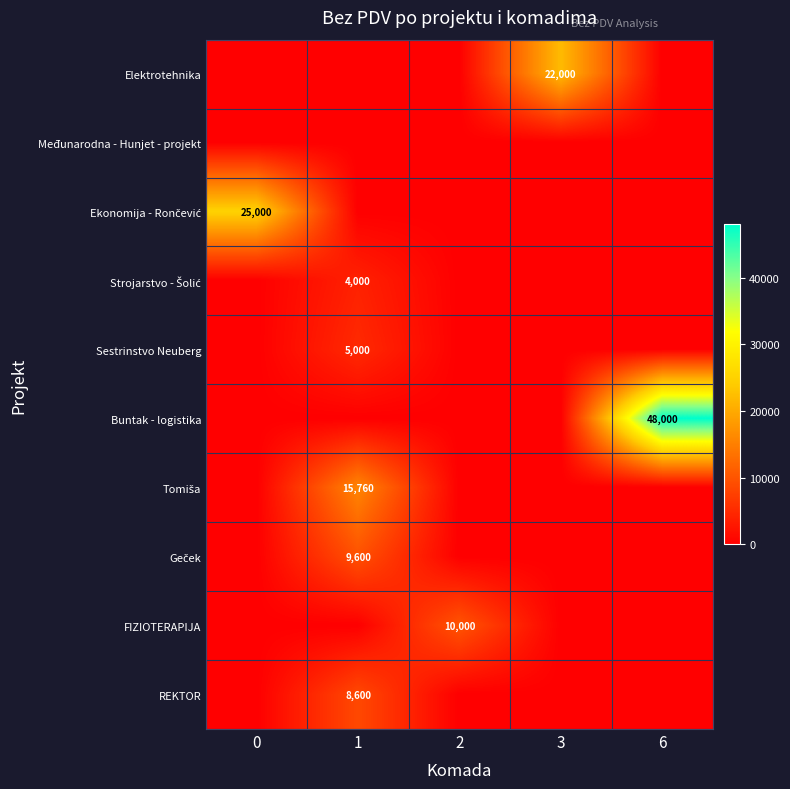

List the labels in order of Ekonomija - Rončević value, smallest first.

1, 2, 3, 6, 0